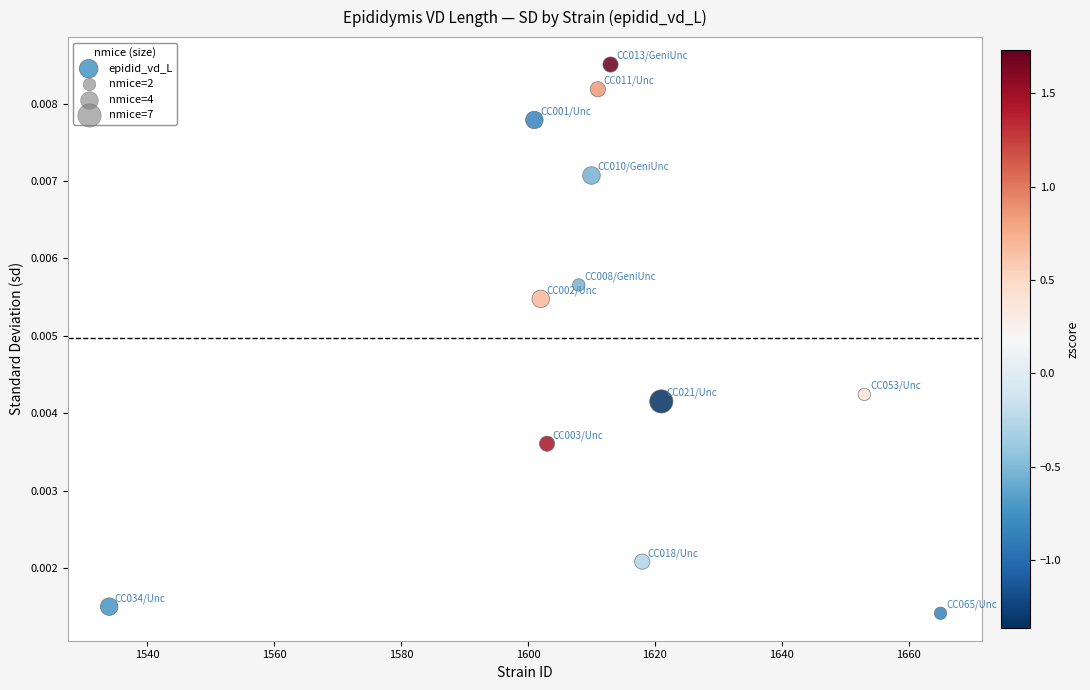

What is the average X value?

1611.6